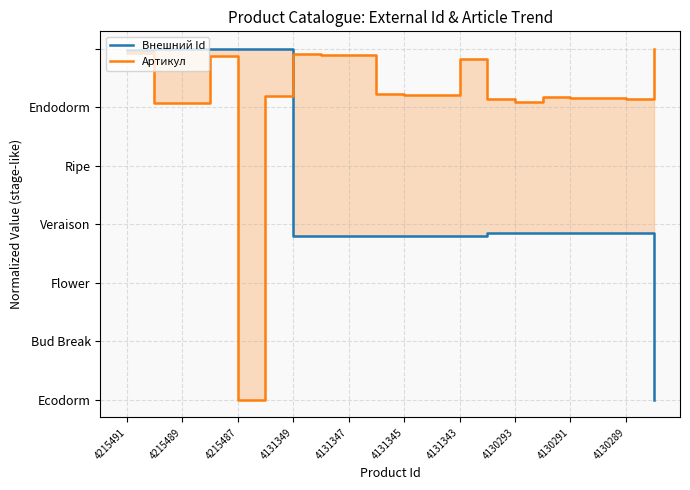

Rank the series by their average value, from highest to lowest.

Артикул, Внешний Id